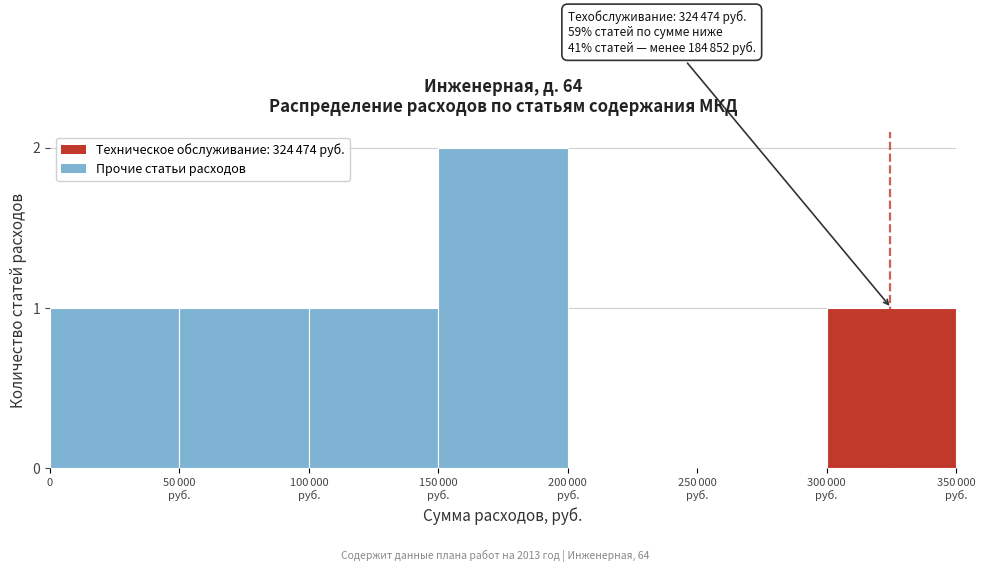

What is the sum of all values?

6